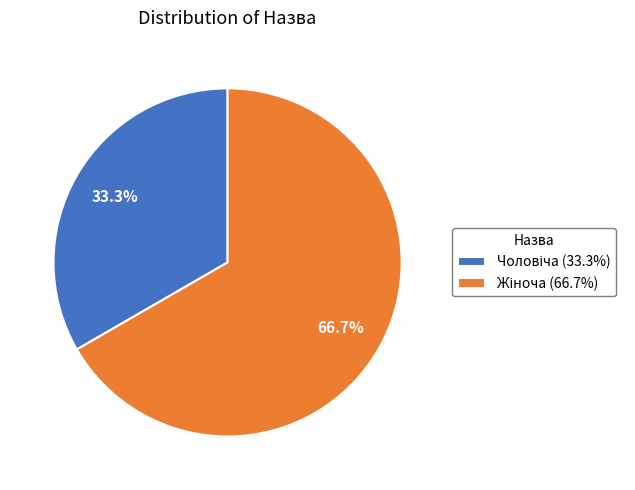

Count the number of slices in the pie.

2